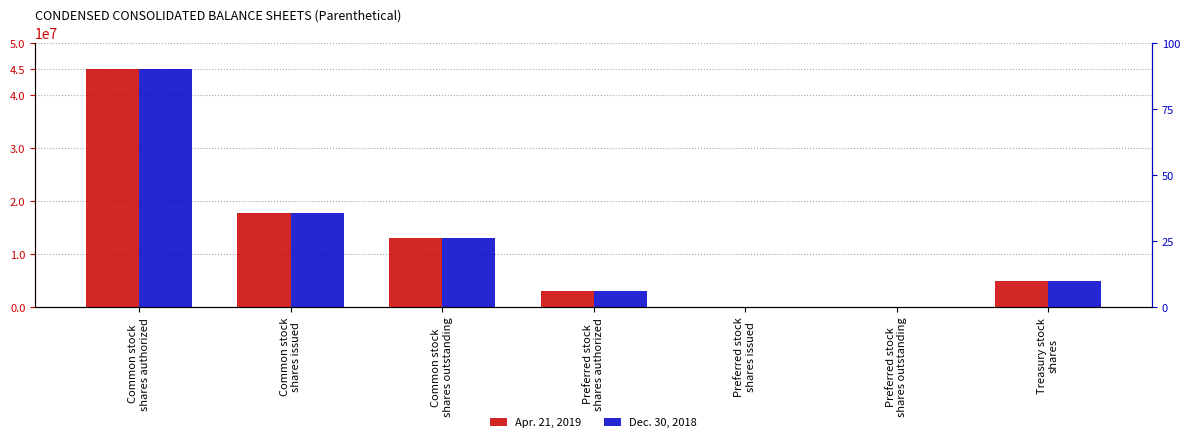

At Preferred stock
shares authorized, list the series in order from smallest to largest.

Apr. 21, 2019, Dec. 30, 2018